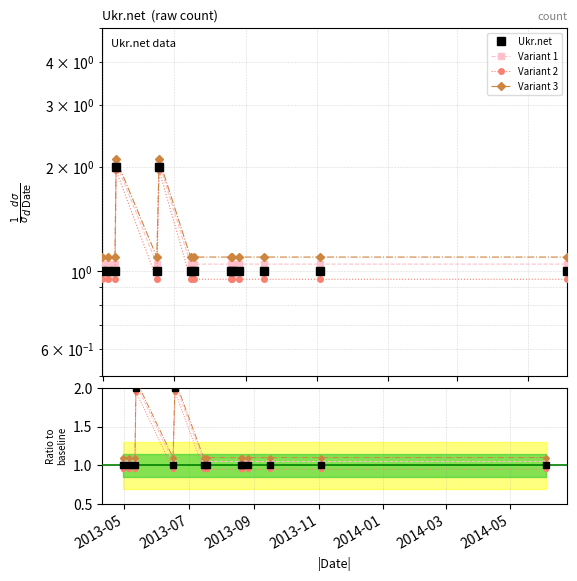

True or false: Variant 3 and Ukr.net ratio cross at least once.

False